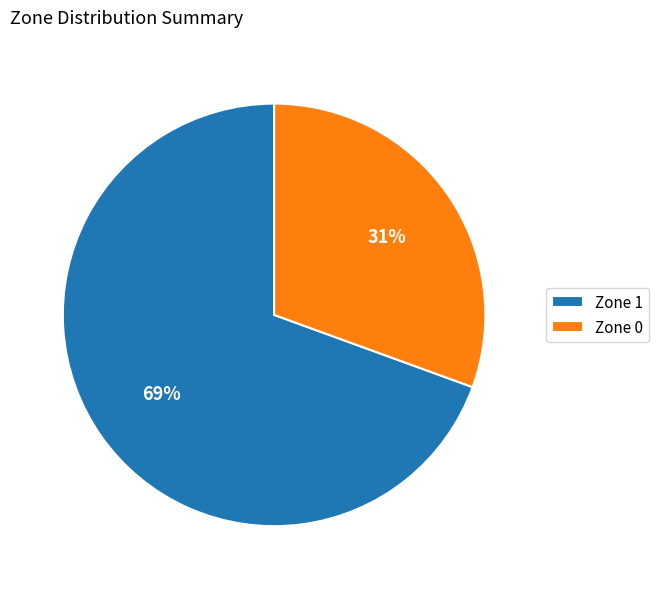

How many segments does this pie chart have?

2